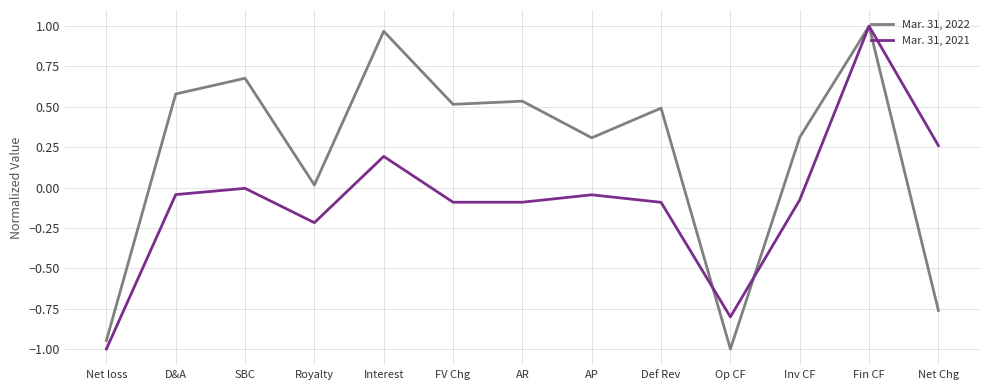

What are all the series names shown in the legend?

Mar. 31, 2022, Mar. 31, 2021